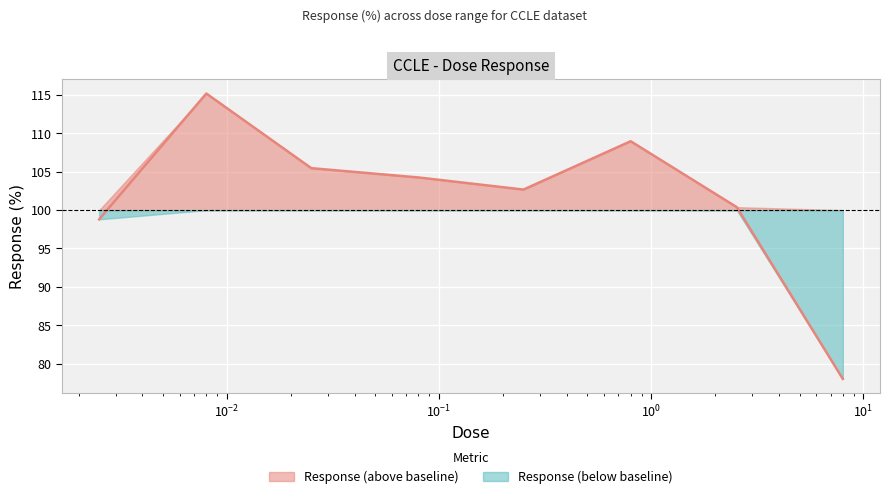

What is the value of the 1st point from the left?

98.8